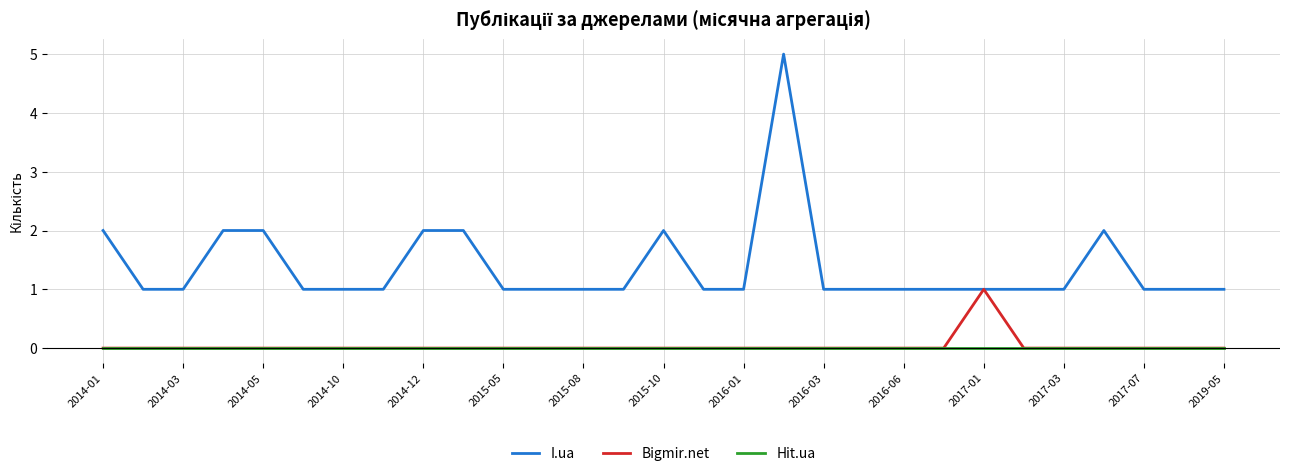

True or false: Hit.ua and I.ua intersect in this chart.

False